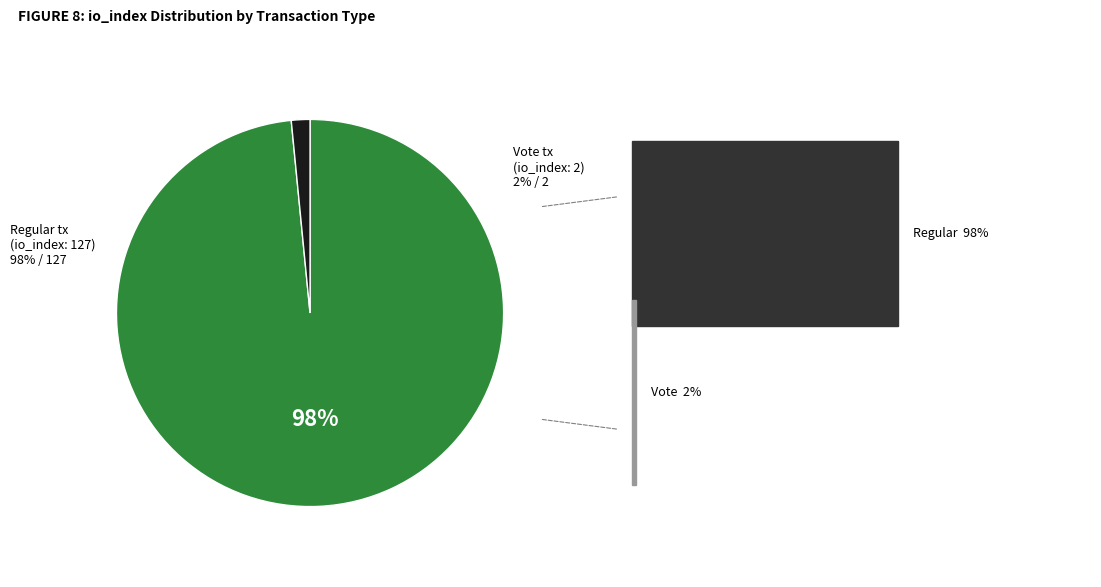

To the nearest percent, what portion does tx_hash_1 (io_index=127) represent?

98%